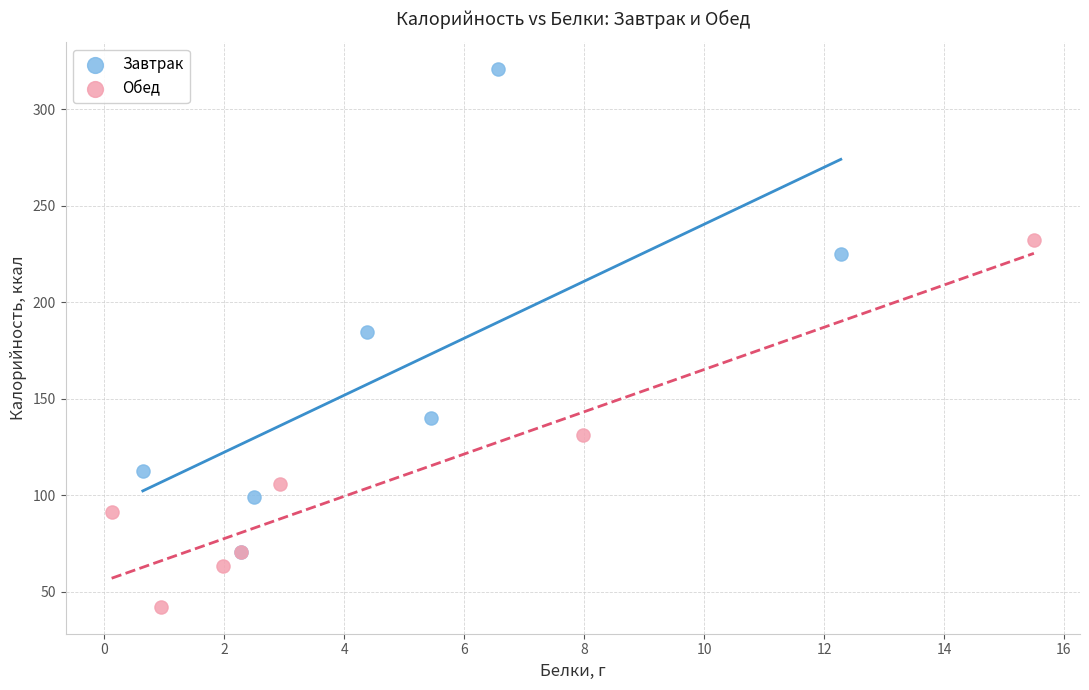

What are all the series names shown in the legend?

Завтрак, Обед